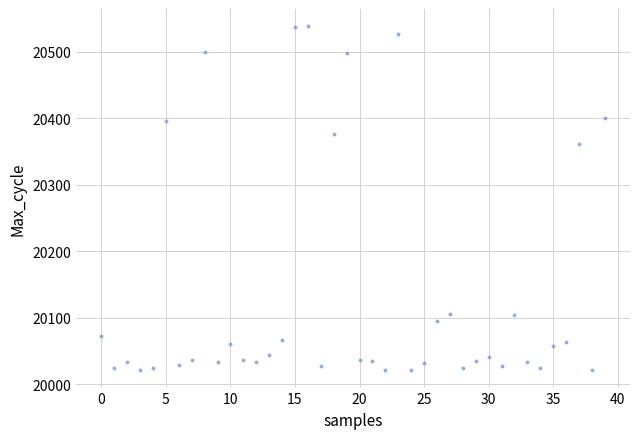

What Y value in the scatter plot is closest to 20279?

20361